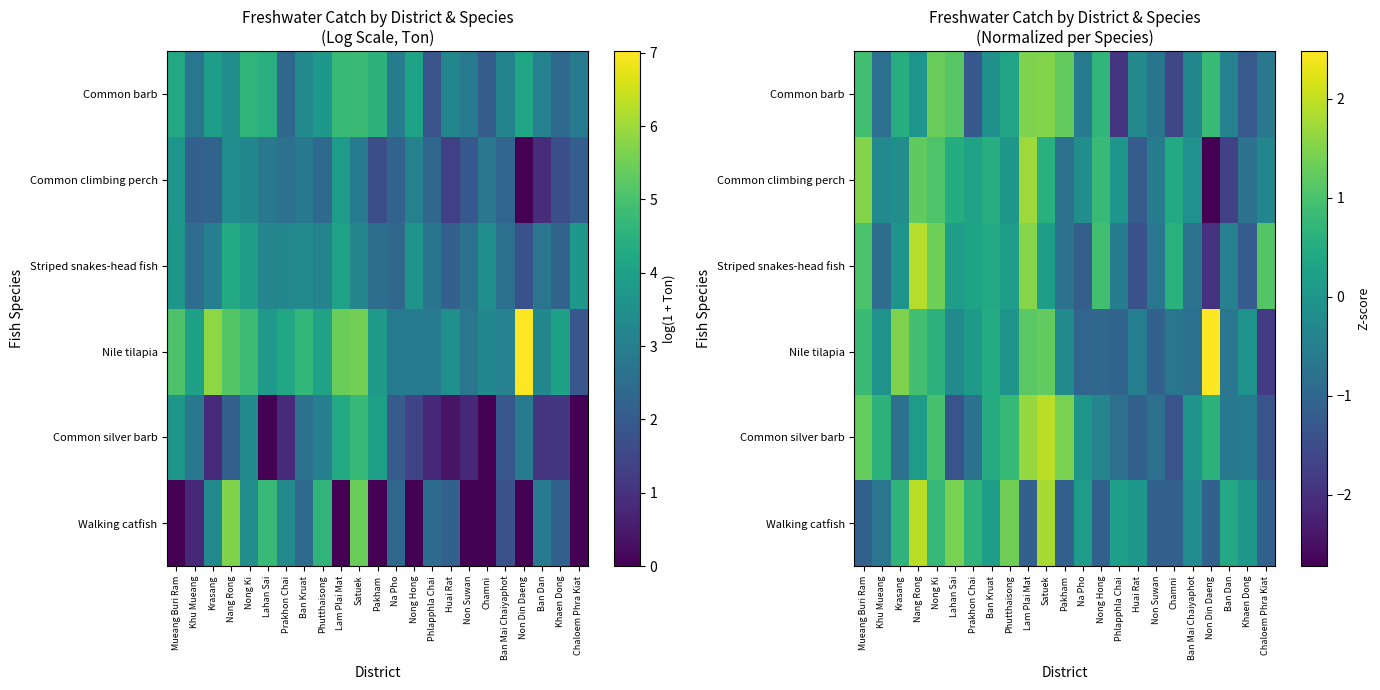

Which series has the largest total across all categories?

Striped snakes-head fish